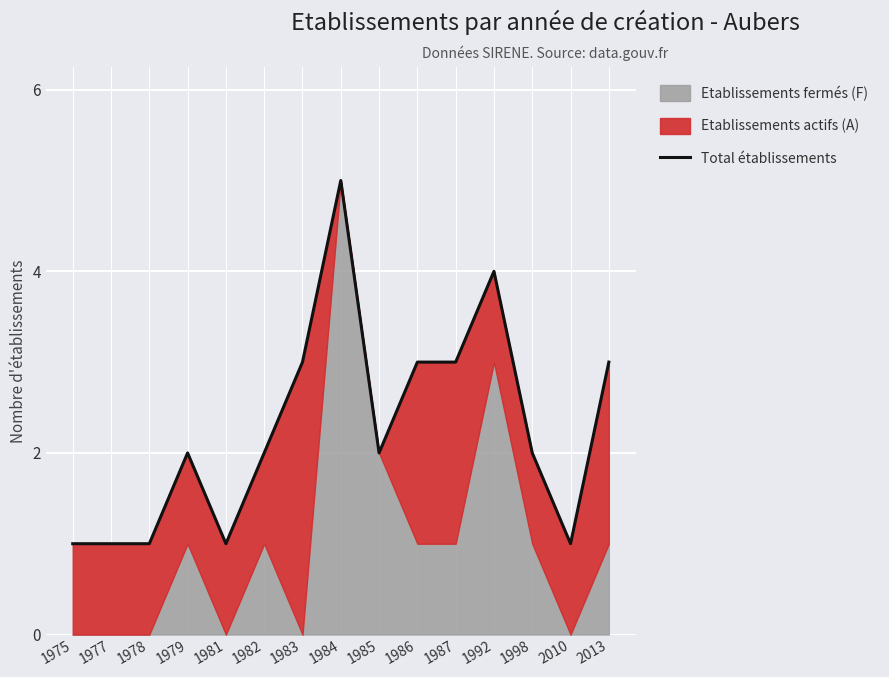

The value at 1975 is 1. True or false?

False